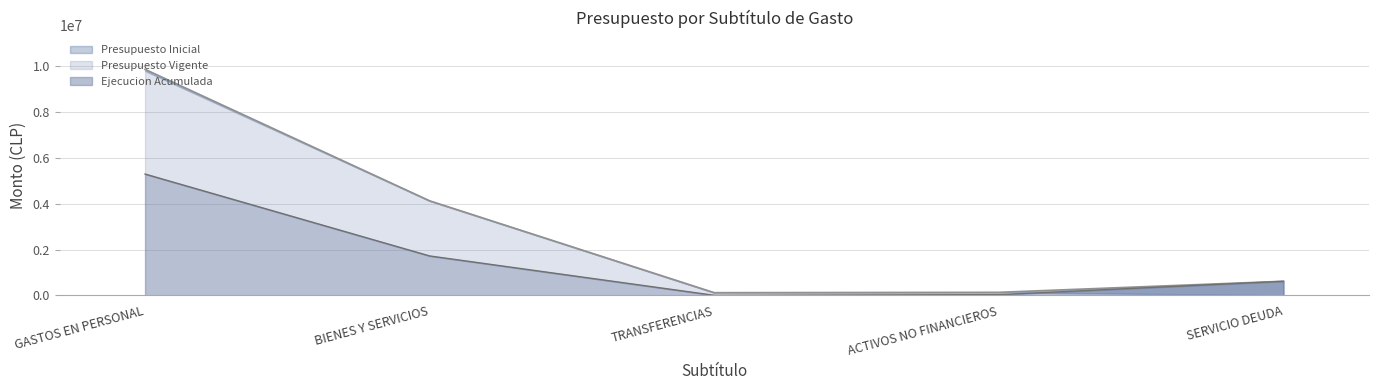

At which label is Presupuesto Inicial closest to 4993130?

BIENES Y SERVICIOS